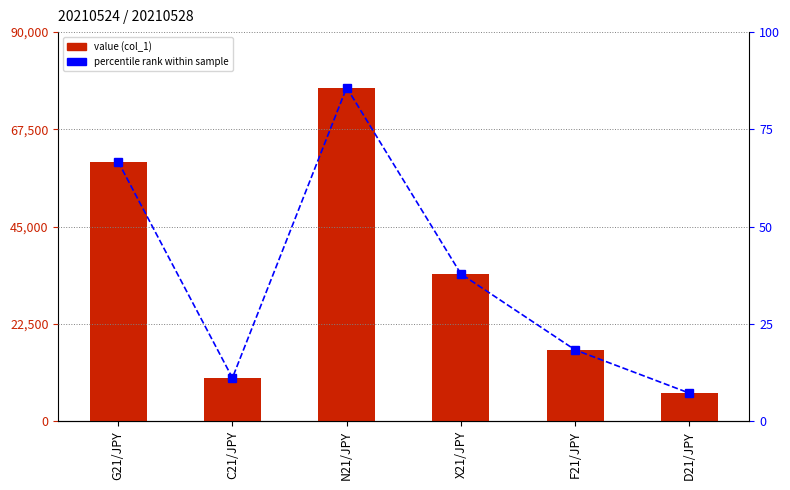

What is the sum of the col_1 values at N21/JPY and D21/JPY?

83660.0